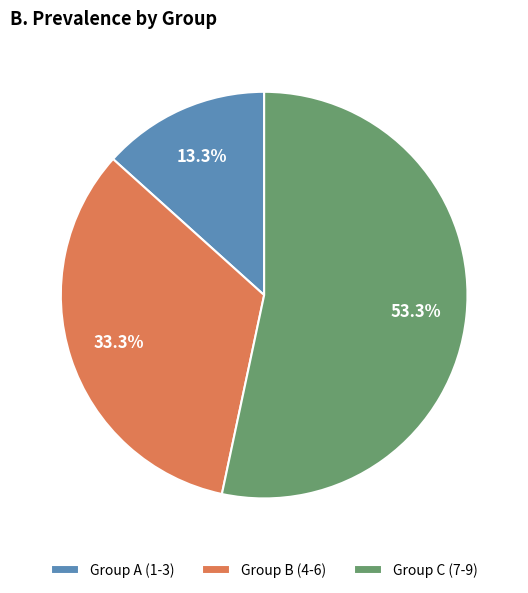

Is there a majority slice in this chart?

Yes